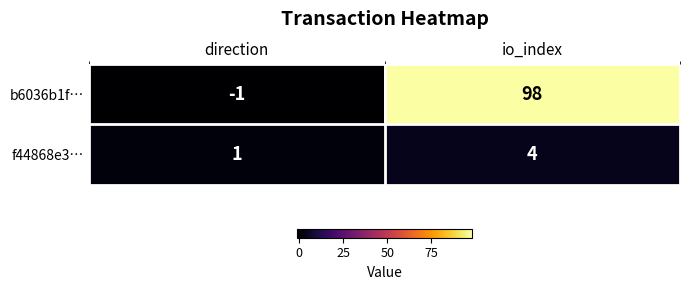

The value of f44868e3… at direction is 2. True or false?

False